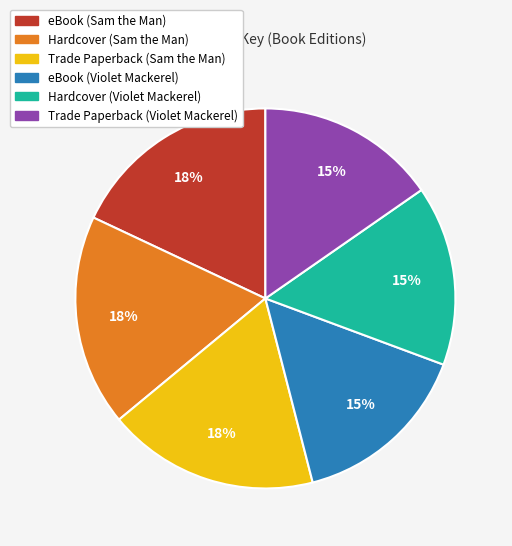

Is Hardcover (Violet Mackerel) the majority of the pie?

No